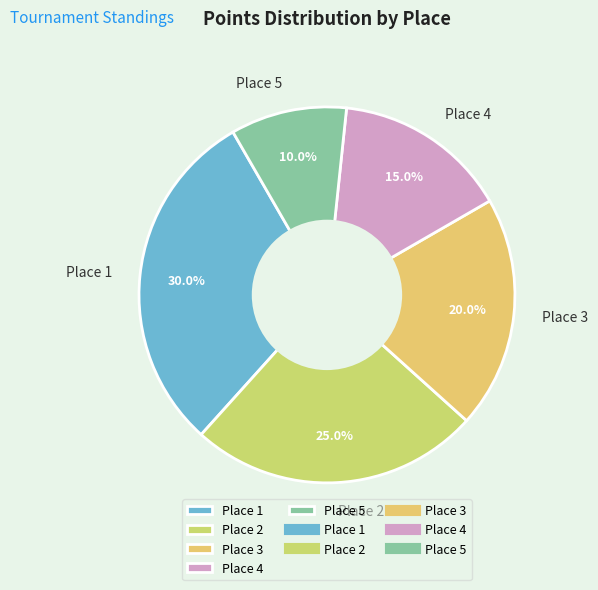

To the nearest percent, what percentage of the pie is Place 2?

25%